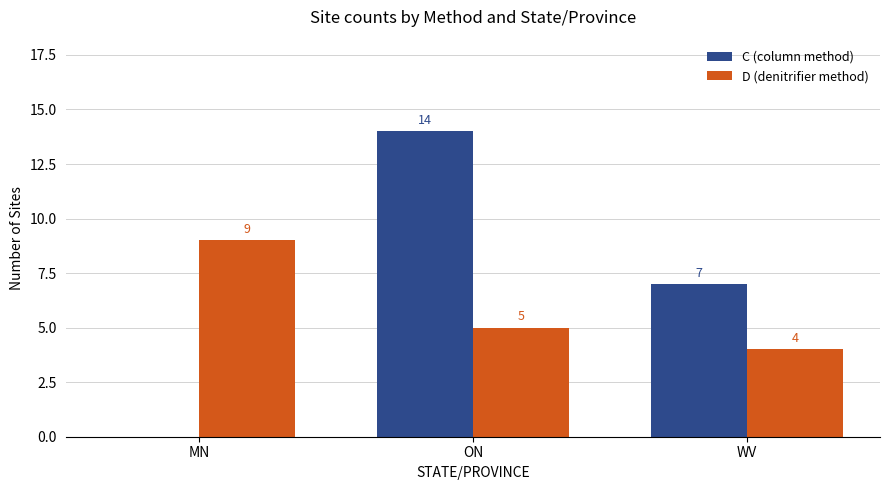

How many values in C (column method) are above zero?

2